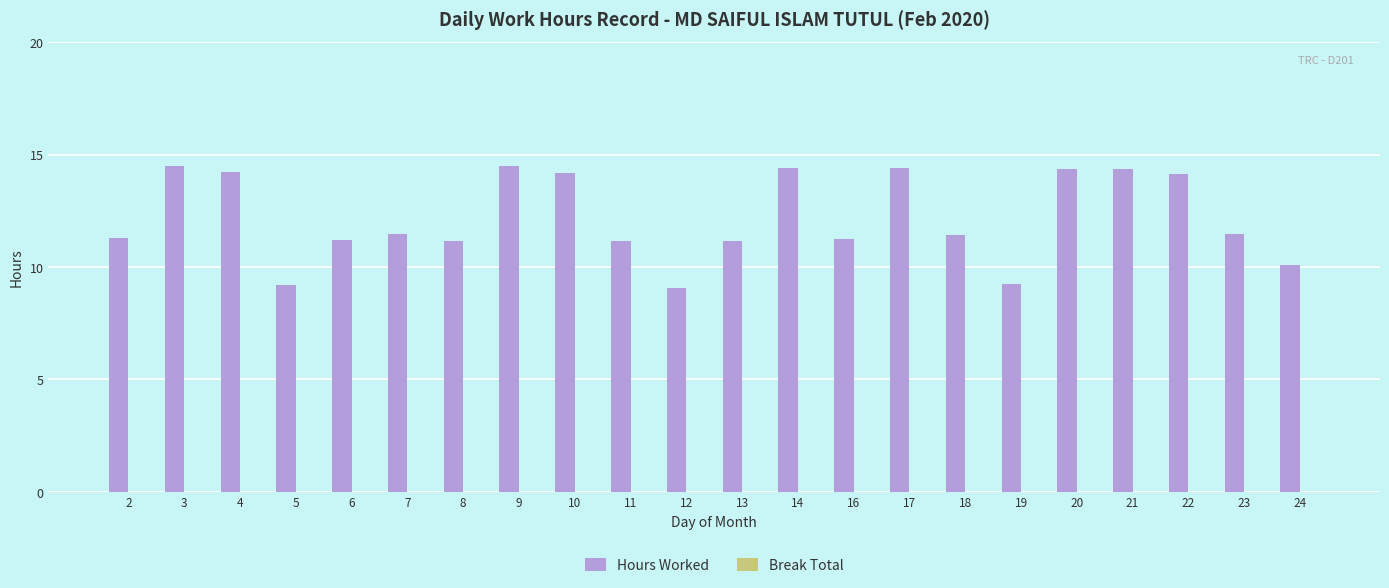

The value at 6 is 14.8. True or false?

False